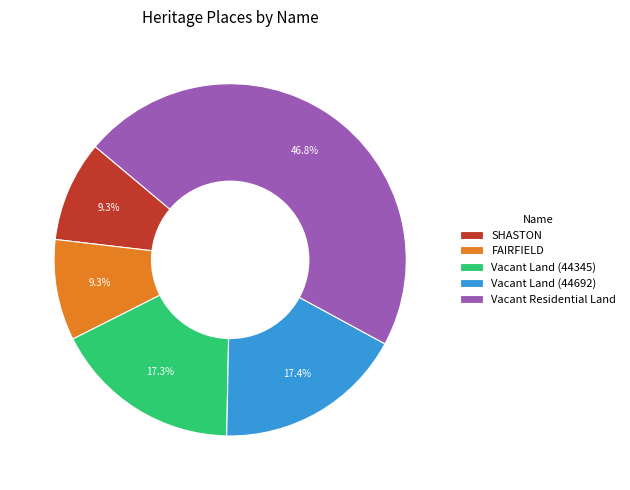

Does FAIRFIELD account for over 50% of the chart?

No